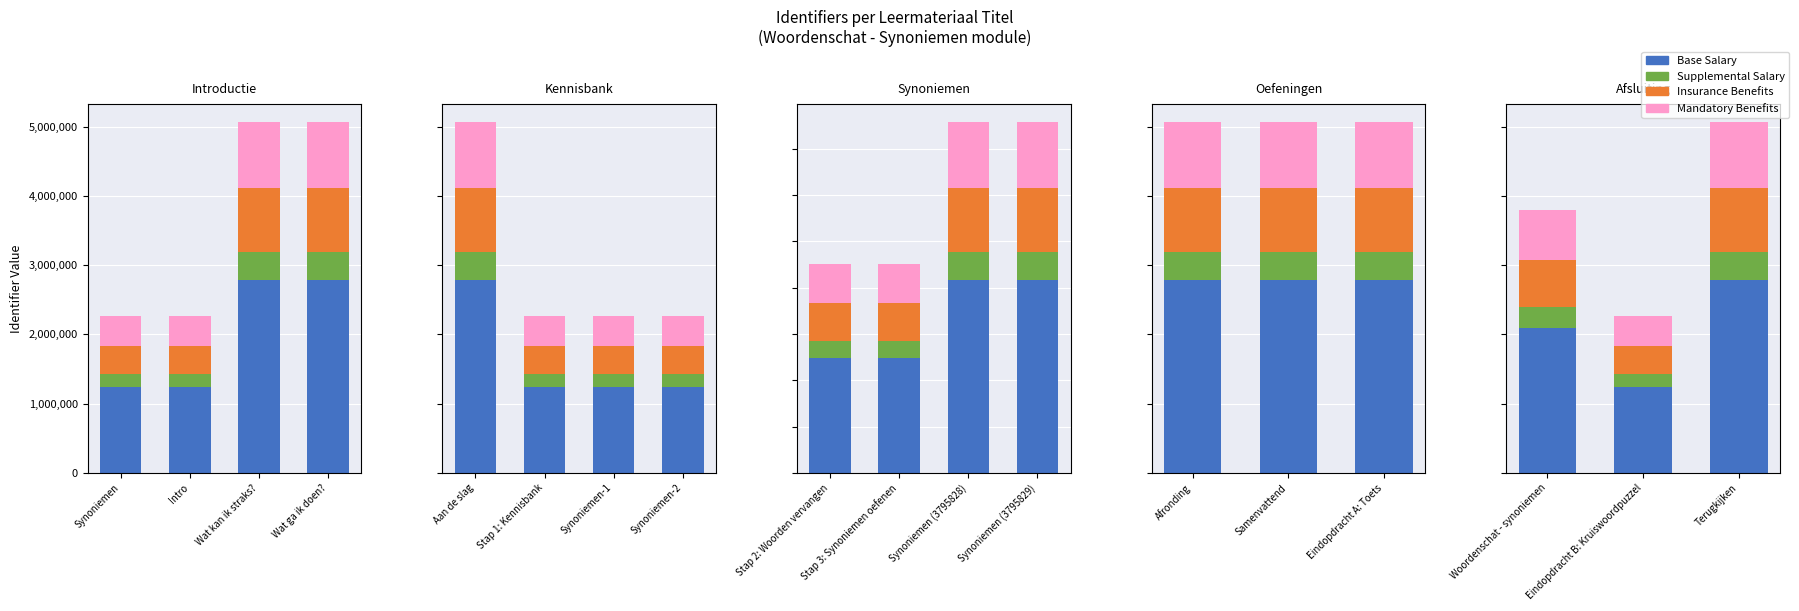

What is the difference between the highest and lowest values at Eindopdracht B: Kruiswoordpuzzel?

1062486.2